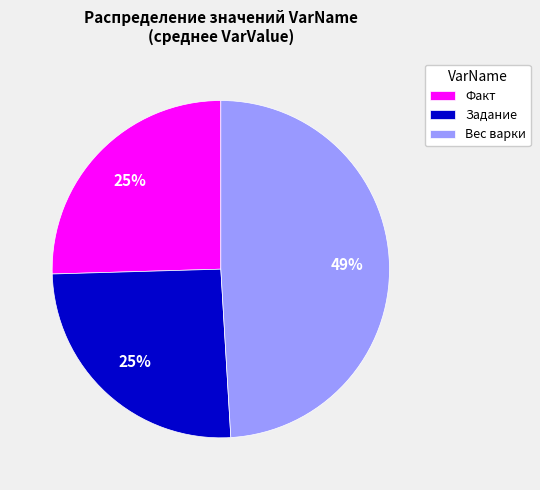

Is the sum of Вес варки and Факт greater than half?

Yes